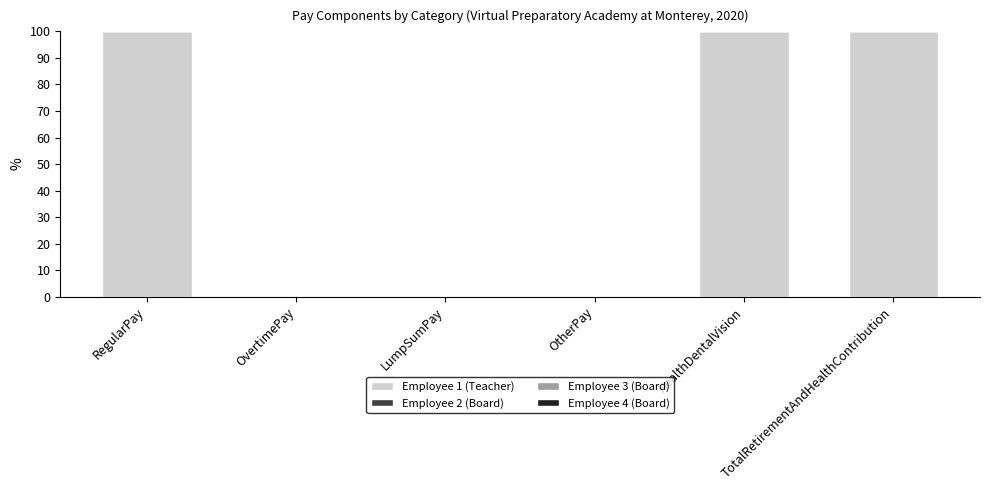

Count the number of categories in the chart.

6